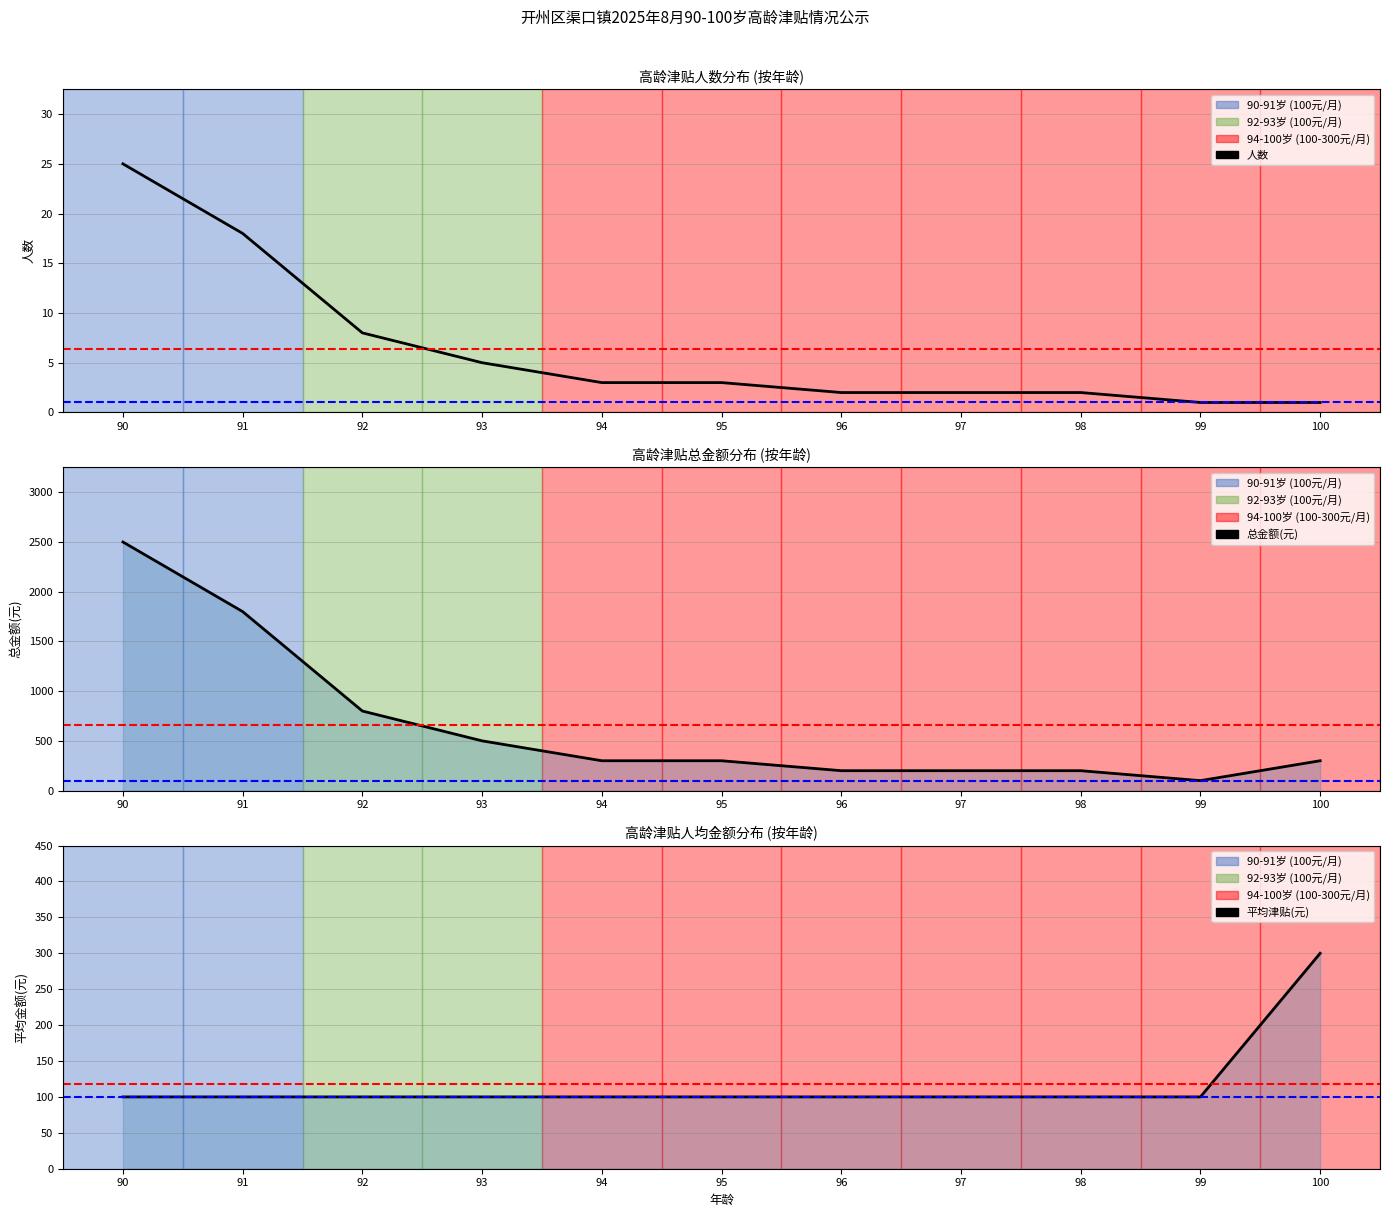

What is the total value across all series at 93?

605